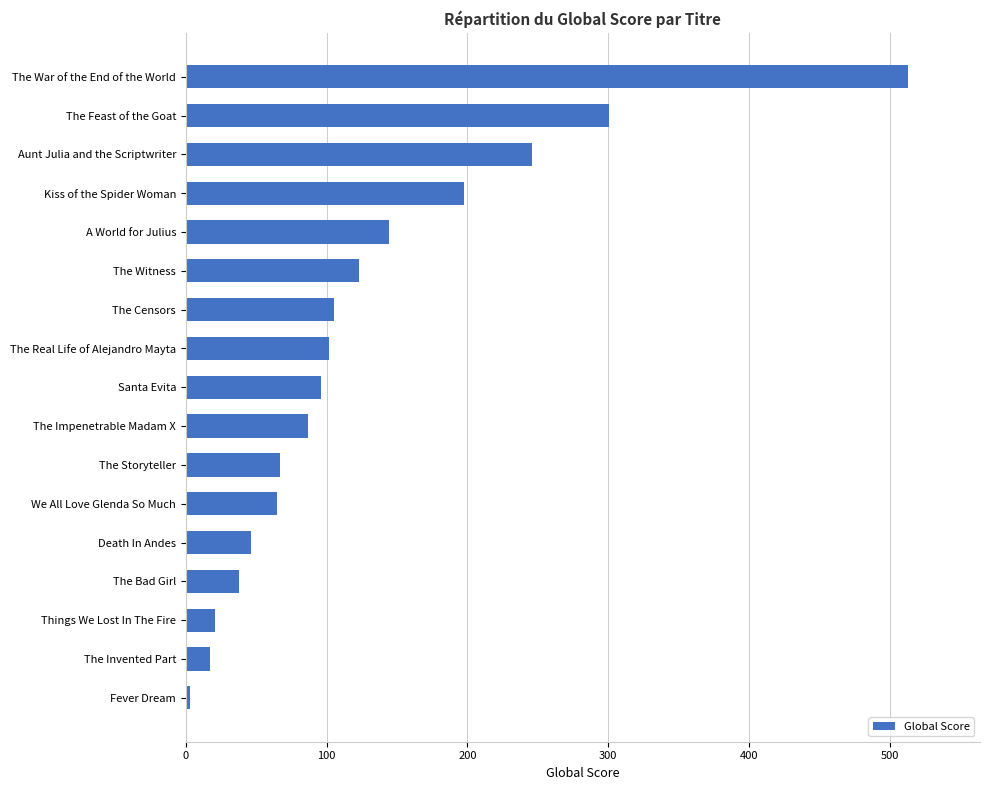

True or false: the data shows 21 at Things We Lost In The Fire.

True